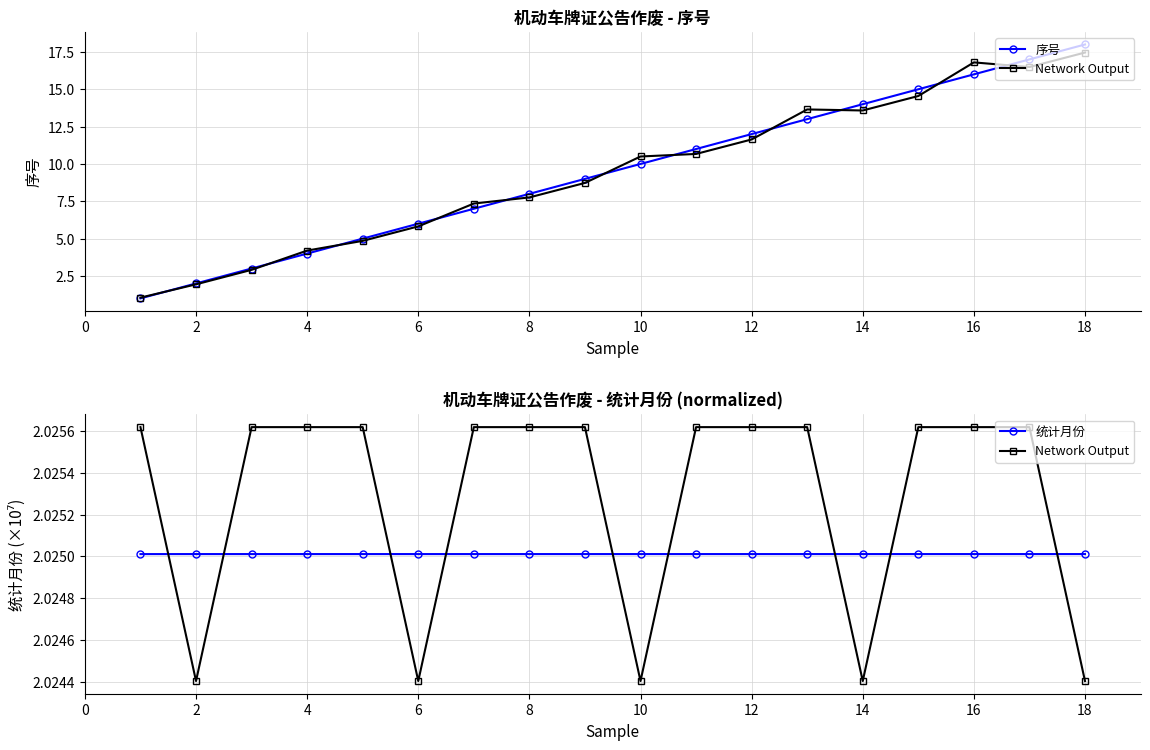

True or false: Network Output has a value of 3.0 at 12.

False